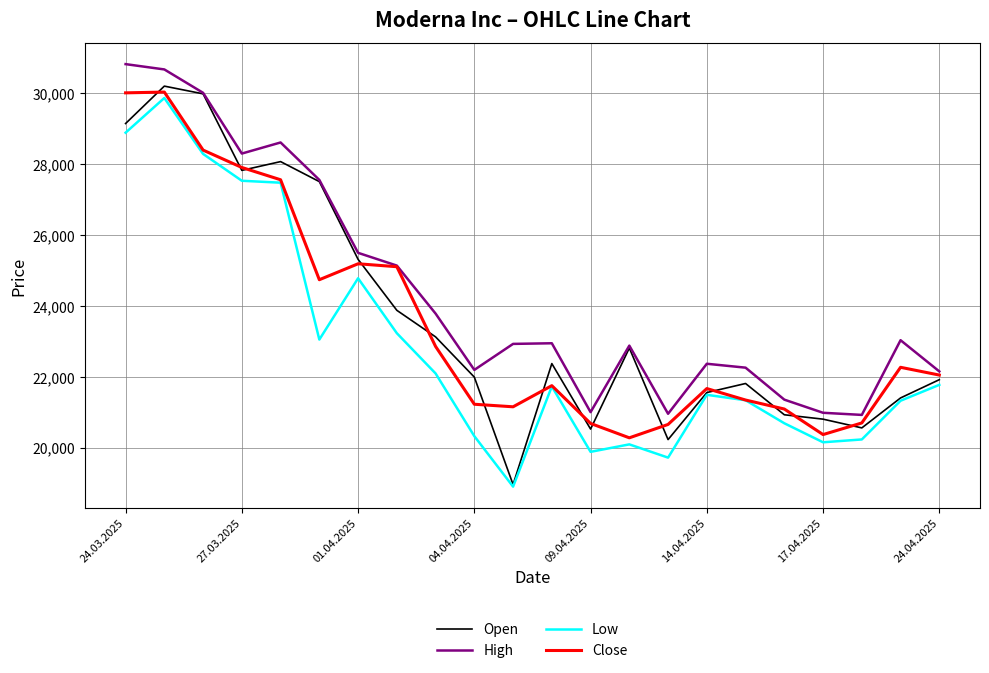

Which series has the largest range (max minus min)?

Open